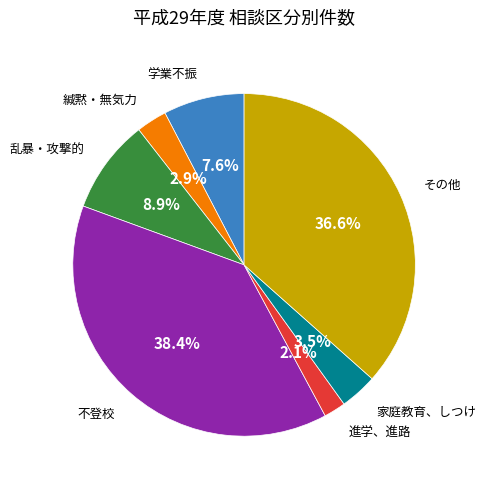

What percentage is the 不登校 slice, to the nearest percent?

38%